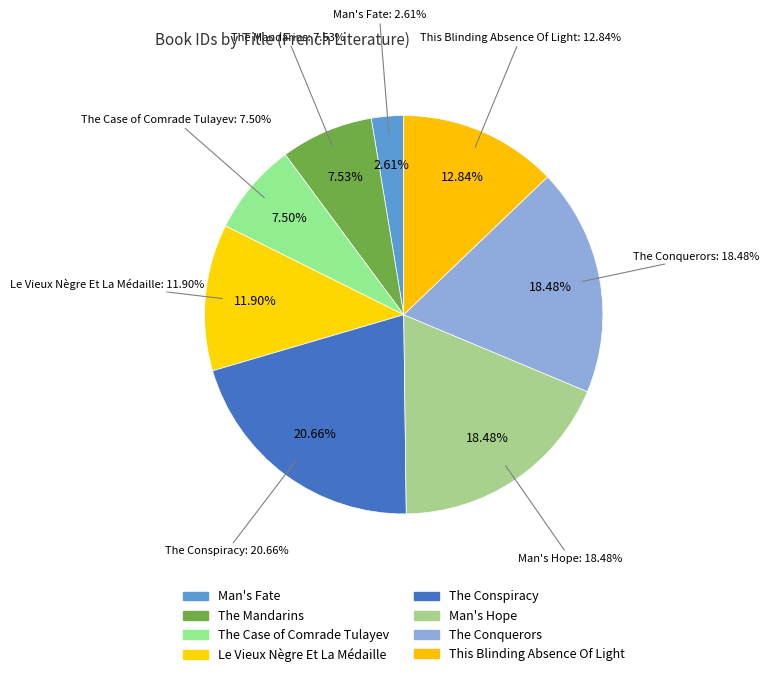

What is the smallest slice in the pie chart?

Man's Fate